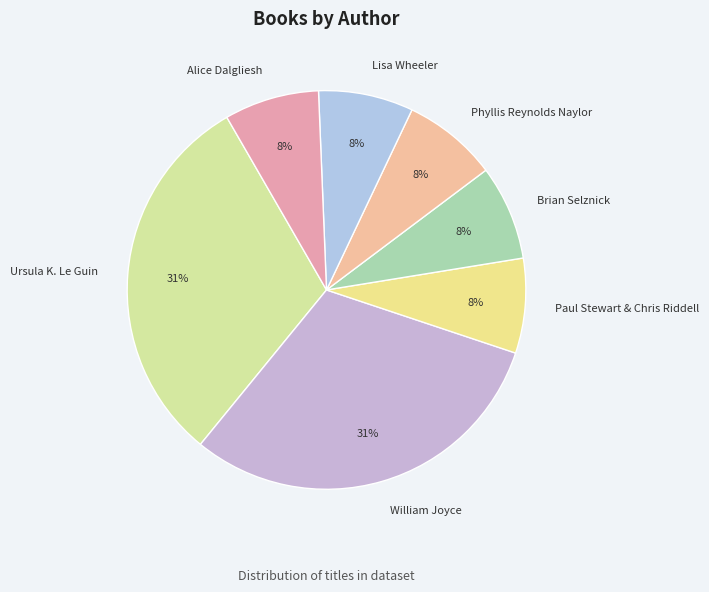

To the nearest percent, what portion does Phyllis Reynolds Naylor represent?

8%